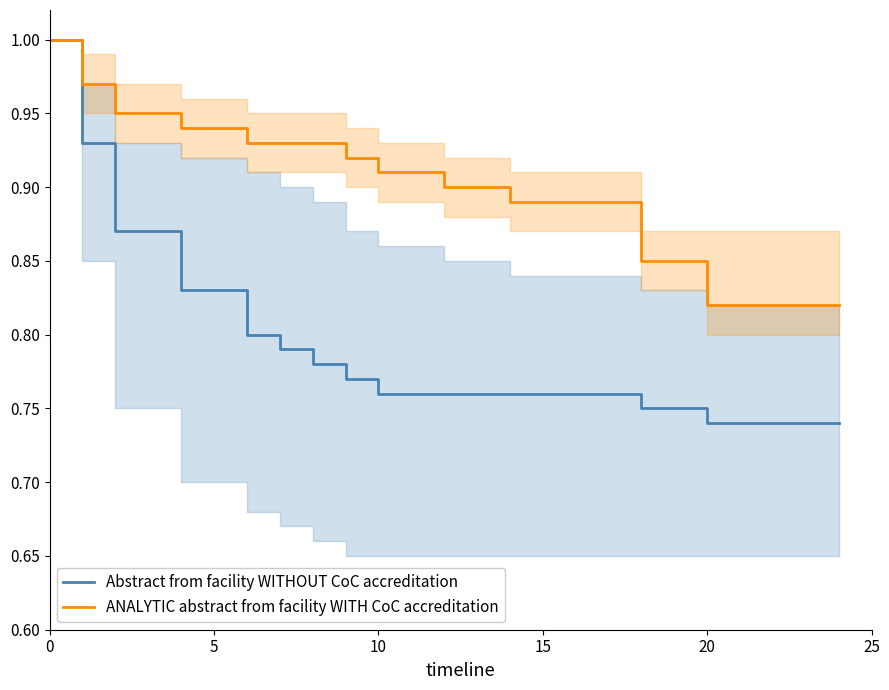

List the series in order of their overall mean, highest first.

ANALYTIC abstract from facility WITH CoC accreditation, Abstract from facility WITHOUT CoC accreditation